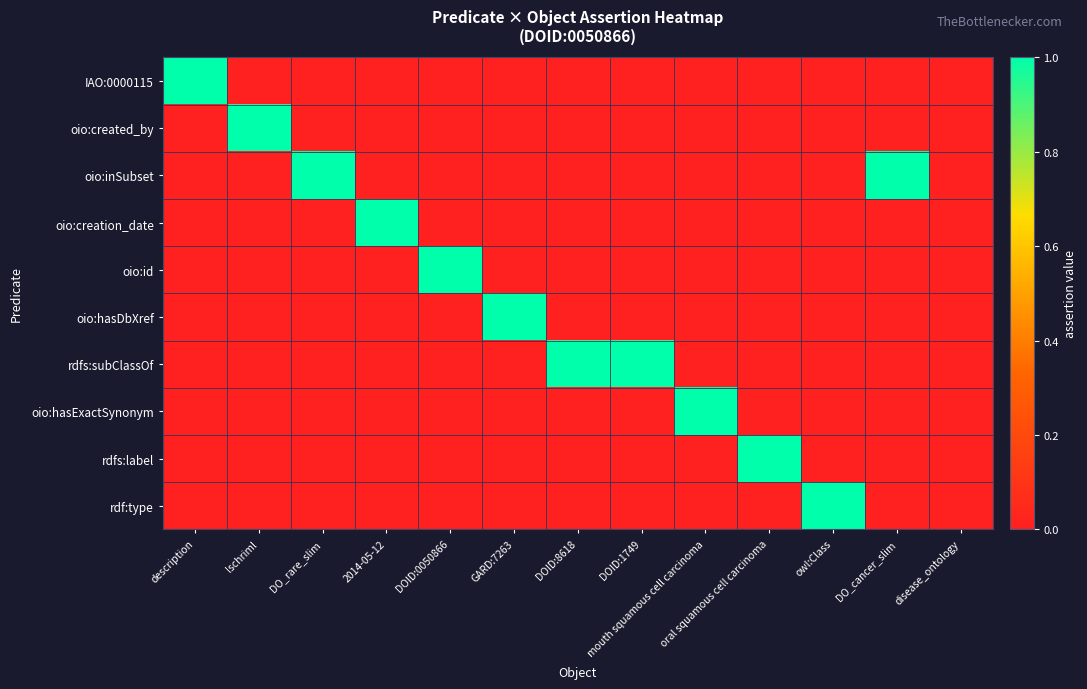

Reading right to left, what are all the values shown in this chart?

IAO:0000115: disease_ontology=0	DO_cancer_slim=0	owl:Class=0	oral squamous cell carcinoma=0	mouth squamous cell carcinoma=0	DOID:1749=0	DOID:8618=0	GARD:7263=0	DOID:0050866=0	2014-05-12=0	DO_rare_slim=0	lschriml=0	description=1
oio:created_by: disease_ontology=0	DO_cancer_slim=0	owl:Class=0	oral squamous cell carcinoma=0	mouth squamous cell carcinoma=0	DOID:1749=0	DOID:8618=0	GARD:7263=0	DOID:0050866=0	2014-05-12=0	DO_rare_slim=0	lschriml=1	description=0
oio:inSubset: disease_ontology=0	DO_cancer_slim=1	owl:Class=0	oral squamous cell carcinoma=0	mouth squamous cell carcinoma=0	DOID:1749=0	DOID:8618=0	GARD:7263=0	DOID:0050866=0	2014-05-12=0	DO_rare_slim=1	lschriml=0	description=0
oio:creation_date: disease_ontology=0	DO_cancer_slim=0	owl:Class=0	oral squamous cell carcinoma=0	mouth squamous cell carcinoma=0	DOID:1749=0	DOID:8618=0	GARD:7263=0	DOID:0050866=0	2014-05-12=1	DO_rare_slim=0	lschriml=0	description=0
oio:id: disease_ontology=0	DO_cancer_slim=0	owl:Class=0	oral squamous cell carcinoma=0	mouth squamous cell carcinoma=0	DOID:1749=0	DOID:8618=0	GARD:7263=0	DOID:0050866=1	2014-05-12=0	DO_rare_slim=0	lschriml=0	description=0
oio:hasDbXref: disease_ontology=0	DO_cancer_slim=0	owl:Class=0	oral squamous cell carcinoma=0	mouth squamous cell carcinoma=0	DOID:1749=0	DOID:8618=0	GARD:7263=1	DOID:0050866=0	2014-05-12=0	DO_rare_slim=0	lschriml=0	description=0
rdfs:subClassOf: disease_ontology=0	DO_cancer_slim=0	owl:Class=0	oral squamous cell carcinoma=0	mouth squamous cell carcinoma=0	DOID:1749=1	DOID:8618=1	GARD:7263=0	DOID:0050866=0	2014-05-12=0	DO_rare_slim=0	lschriml=0	description=0
oio:hasExactSynonym: disease_ontology=0	DO_cancer_slim=0	owl:Class=0	oral squamous cell carcinoma=0	mouth squamous cell carcinoma=1	DOID:1749=0	DOID:8618=0	GARD:7263=0	DOID:0050866=0	2014-05-12=0	DO_rare_slim=0	lschriml=0	description=0
rdfs:label: disease_ontology=0	DO_cancer_slim=0	owl:Class=0	oral squamous cell carcinoma=1	mouth squamous cell carcinoma=0	DOID:1749=0	DOID:8618=0	GARD:7263=0	DOID:0050866=0	2014-05-12=0	DO_rare_slim=0	lschriml=0	description=0
rdf:type: disease_ontology=0	DO_cancer_slim=0	owl:Class=1	oral squamous cell carcinoma=0	mouth squamous cell carcinoma=0	DOID:1749=0	DOID:8618=0	GARD:7263=0	DOID:0050866=0	2014-05-12=0	DO_rare_slim=0	lschriml=0	description=0